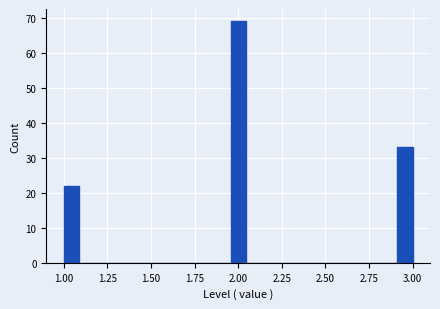

Read against the x-axis, roughly where is the centre of the tallest bar?

2.00